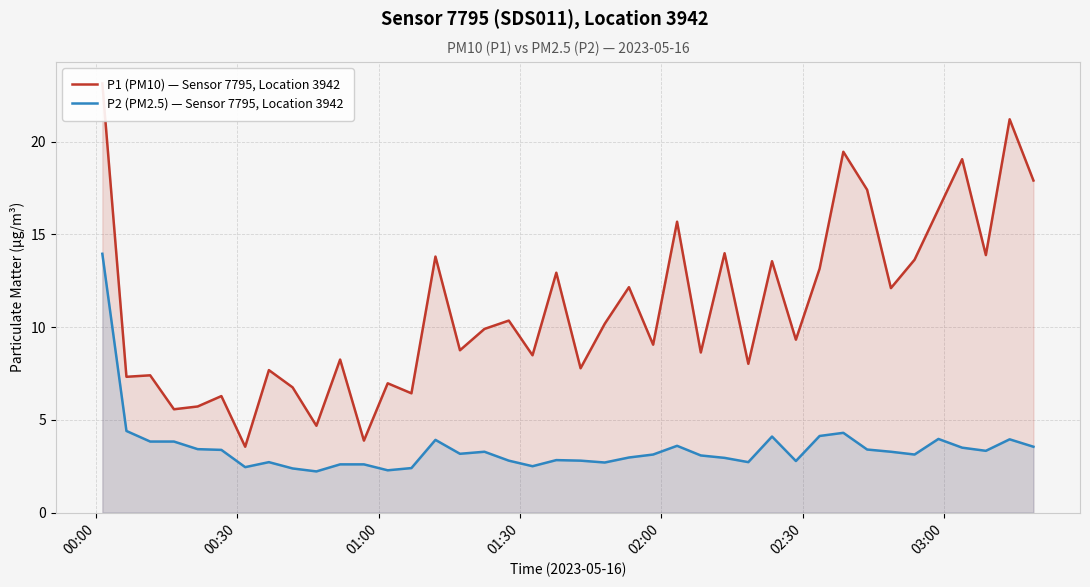

Reading left to right, extract all data points from this chart.

P1 (PM10) — Sensor 7795, Location 3942: 23.1	7.3	7.4	5.6	5.7	6.3	3.5	7.7	6.8	4.7	8.2	3.9	7.0	6.4	13.8	8.8	9.9	10.3	8.5	12.9	7.8	10.2	12.2	9.1	15.7	8.6	14.0	8.0	13.6	9.3	13.2	19.4	17.4	12.1	13.6	16.4	19.1	13.9	21.2	17.9
P2 (PM2.5) — Sensor 7795, Location 3942: 13.9	4.4	3.8	3.8	3.4	3.4	2.5	2.7	2.4	2.2	2.6	2.6	2.3	2.4	3.9	3.2	3.3	2.8	2.5	2.8	2.8	2.7	3.0	3.1	3.6	3.1	3.0	2.7	4.1	2.8	4.1	4.3	3.4	3.3	3.1	4.0	3.5	3.3	4.0	3.5